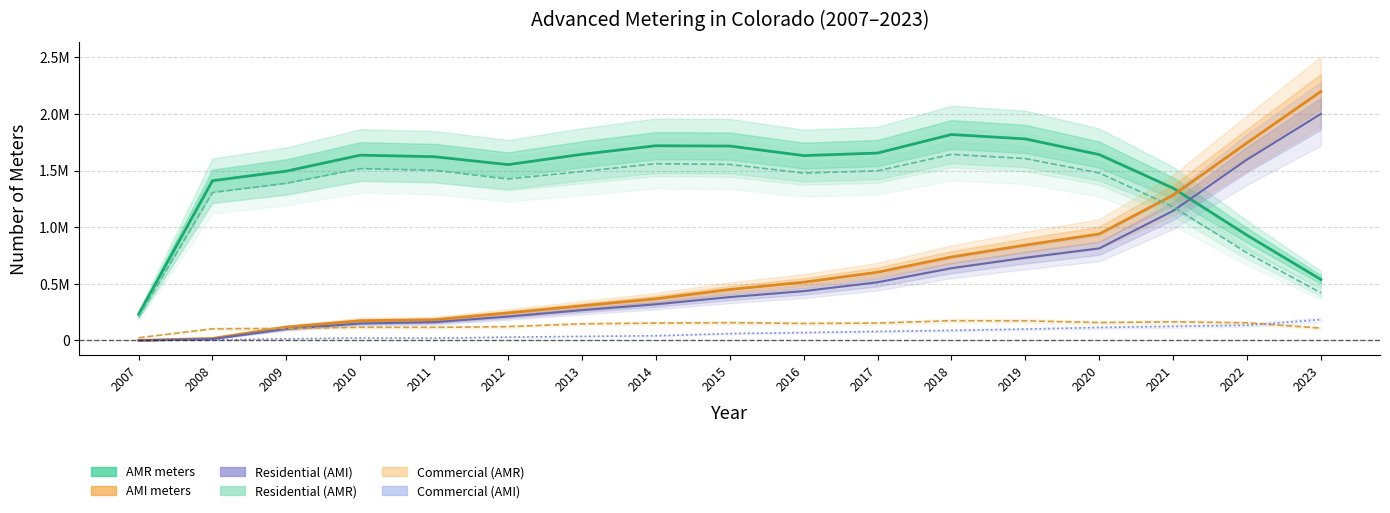

At which label does Commercial (AMI) reach its peak?

2023